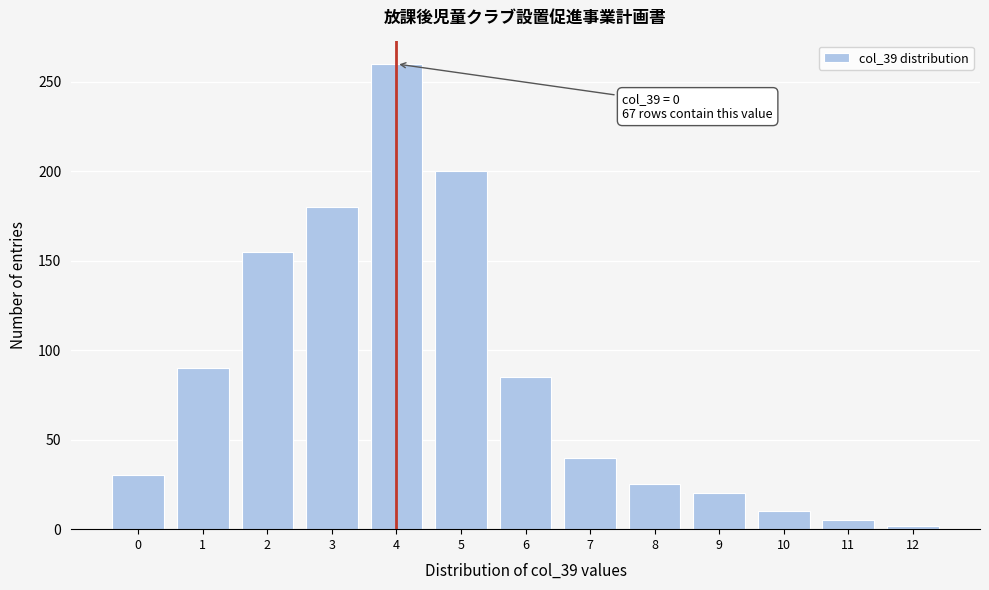

Reading right to left, list all the values displayed in this chart.

12=2	11=5	10=10	9=20	8=25	7=40	6=85	5=200	4=260	3=180	2=155	1=90	0=30